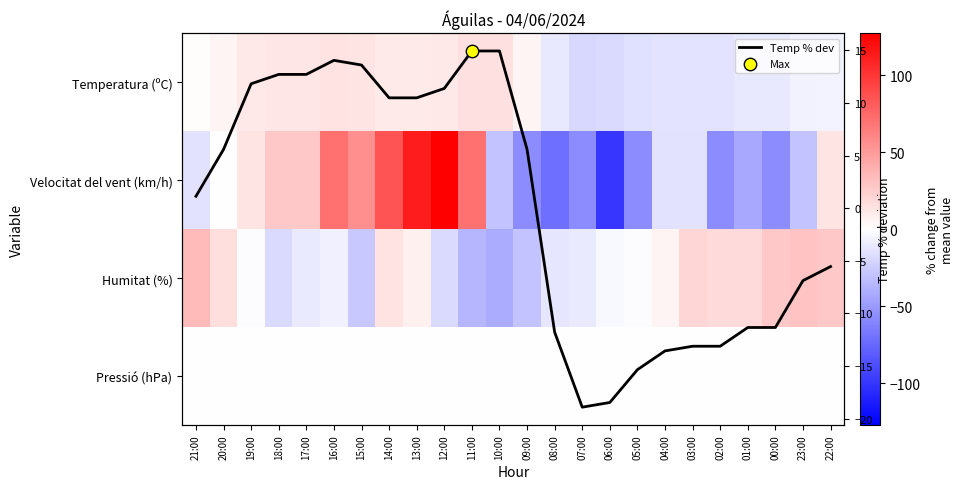

How many values in the Temp % dev series exceed 5?

12